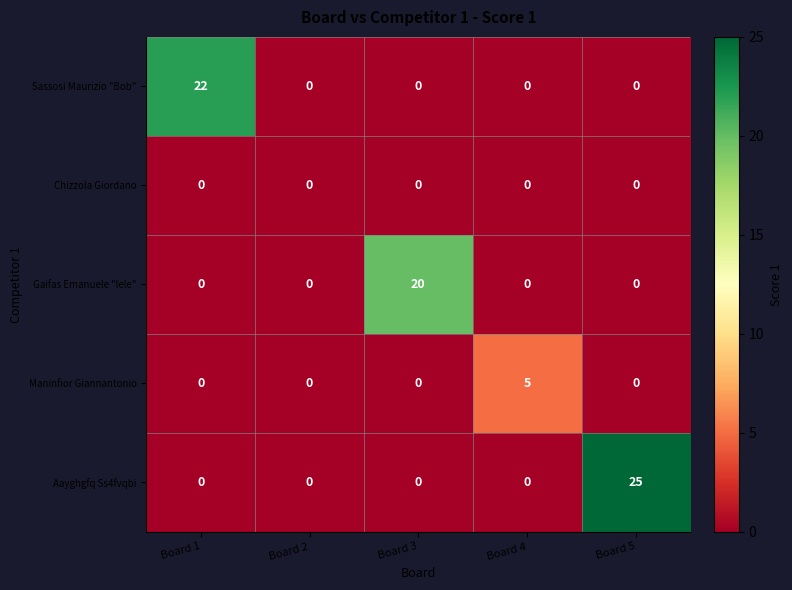

True or false: Chizzola Giordano has a value of 0 at Board 5.

True